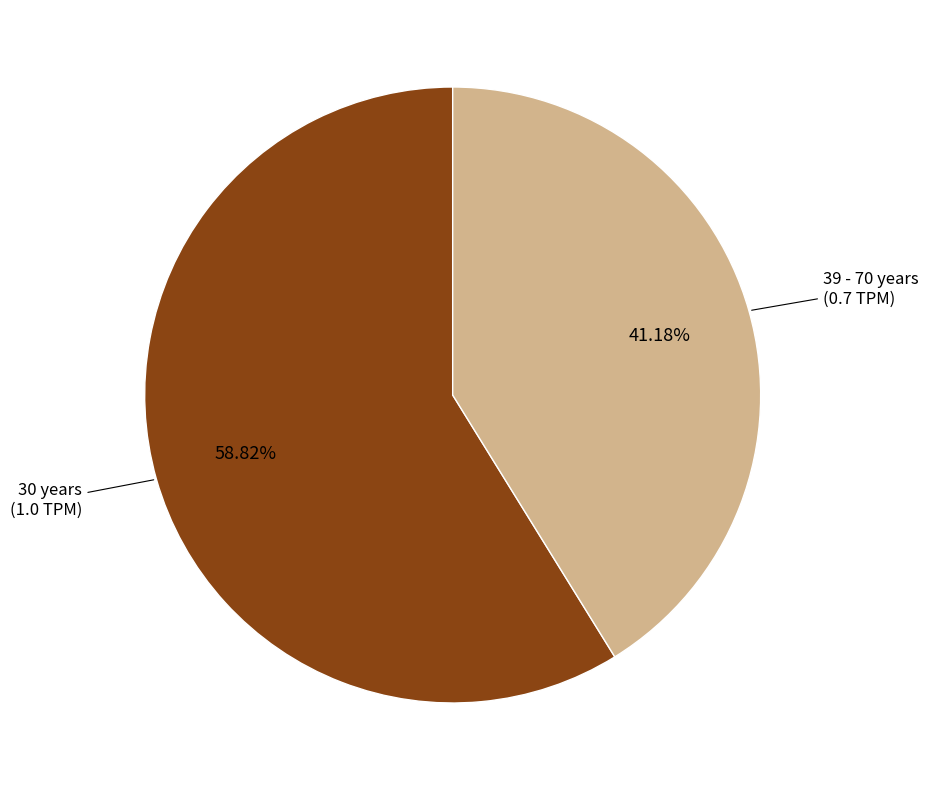

Is there any slice that represents more than half of the pie?

Yes